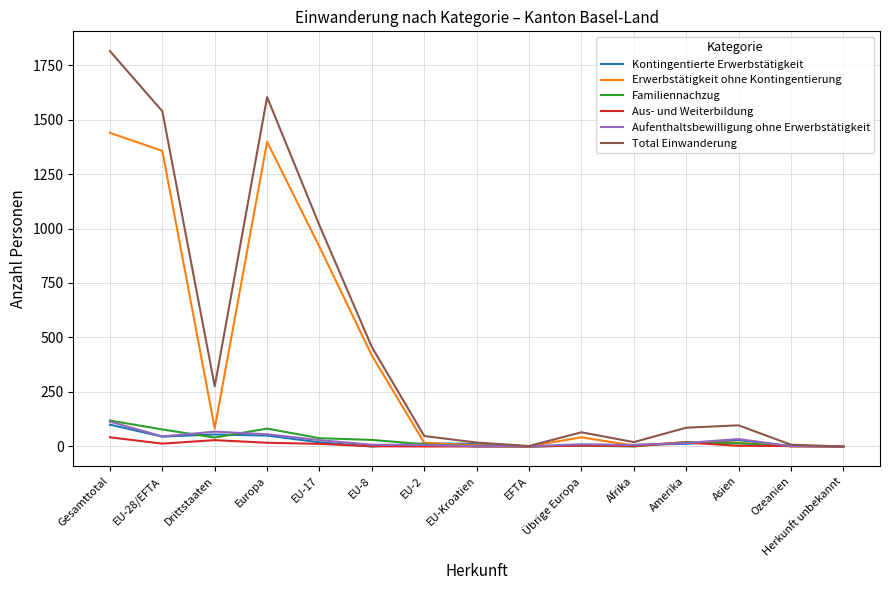

True or false: Total Einwanderung has more than 1 points higher than both neighbors.

True